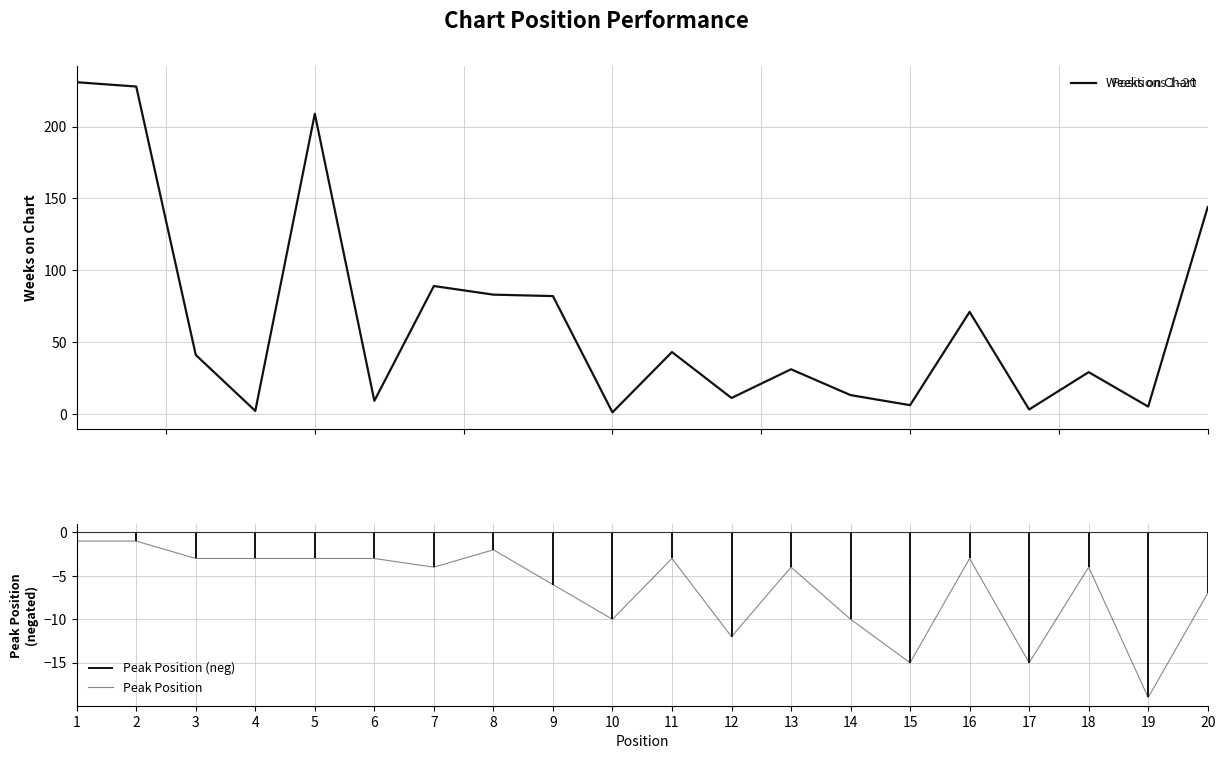

Where is Weeks on Chart nearest to the value 116?

7